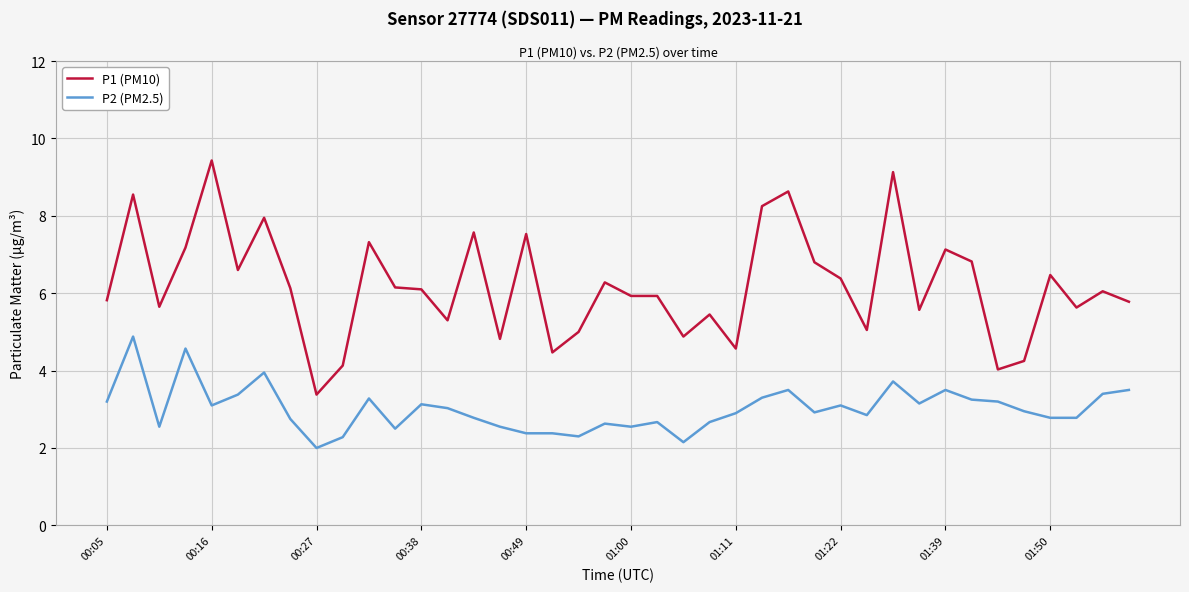

What is the difference between the maximum and minimum values in the P2 (PM2.5) series?

2.9